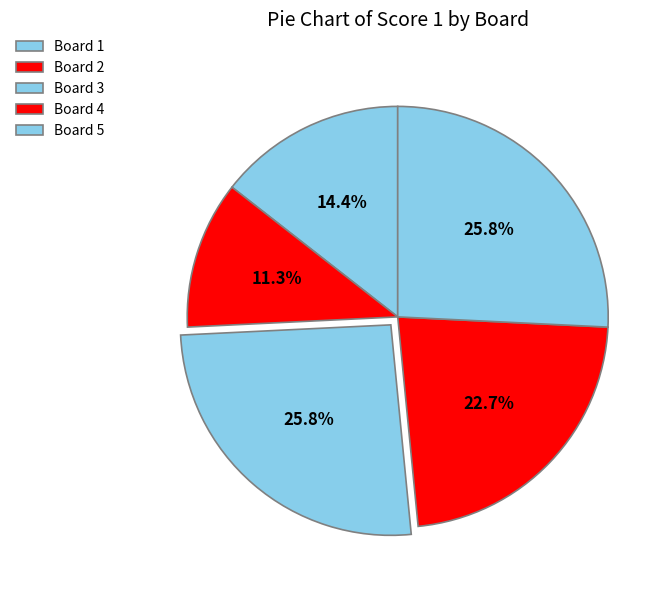

Is it true that Board 1 is 14% of the pie?

True